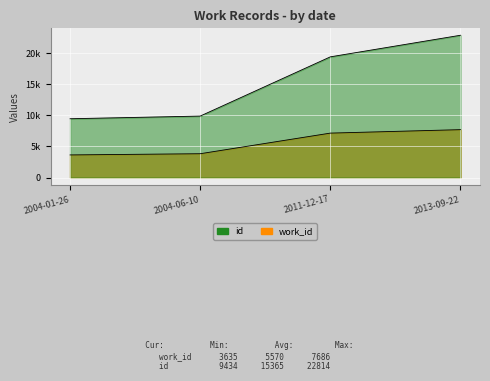

True or false: work_id and id cross at least once.

False